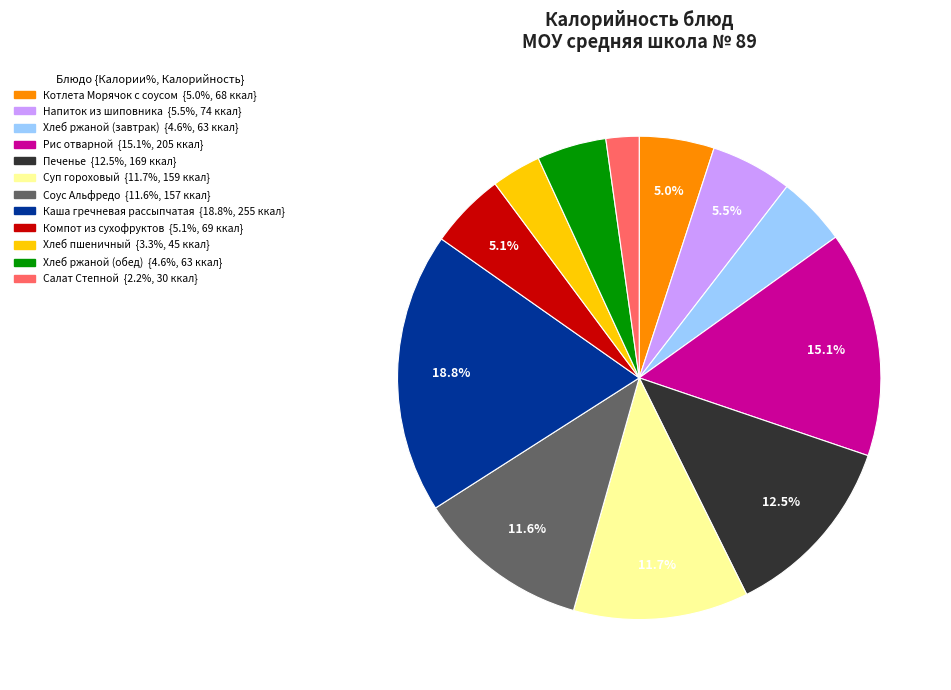

Which slice is the smallest?

Салат Степной